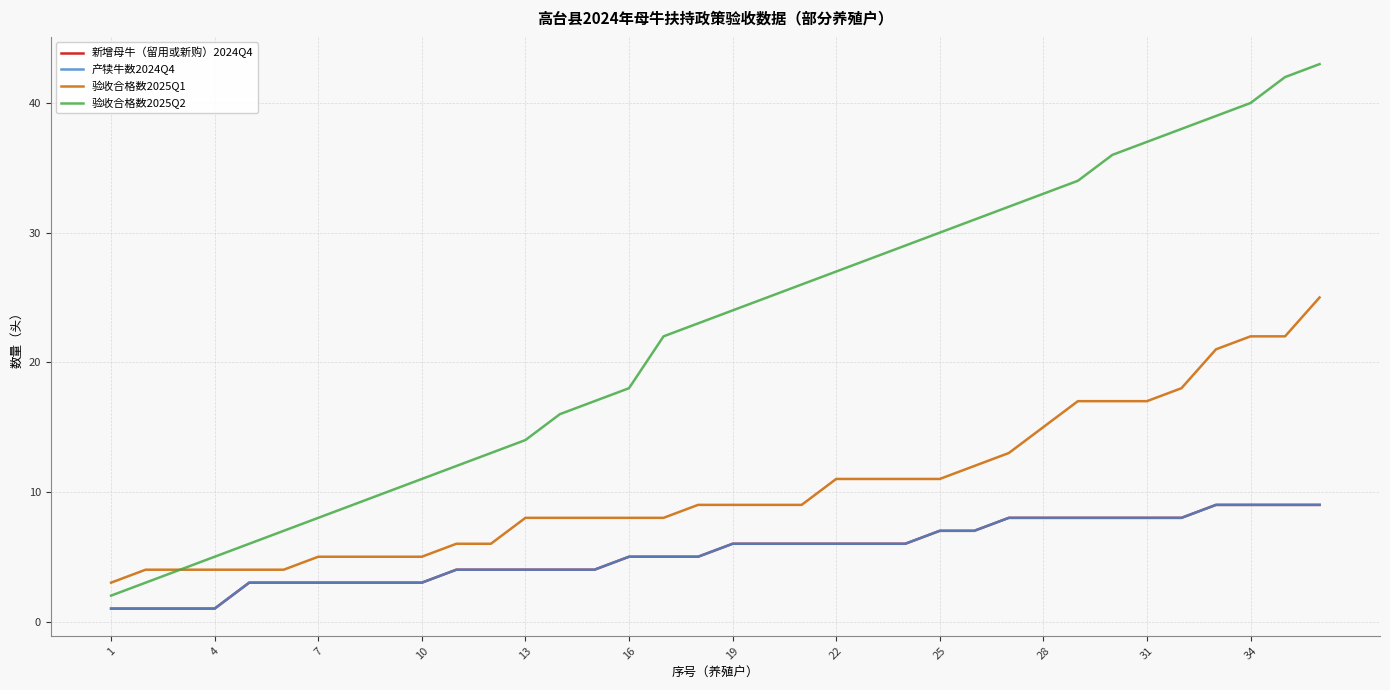

Is this an area chart (filled region under the line)?

No